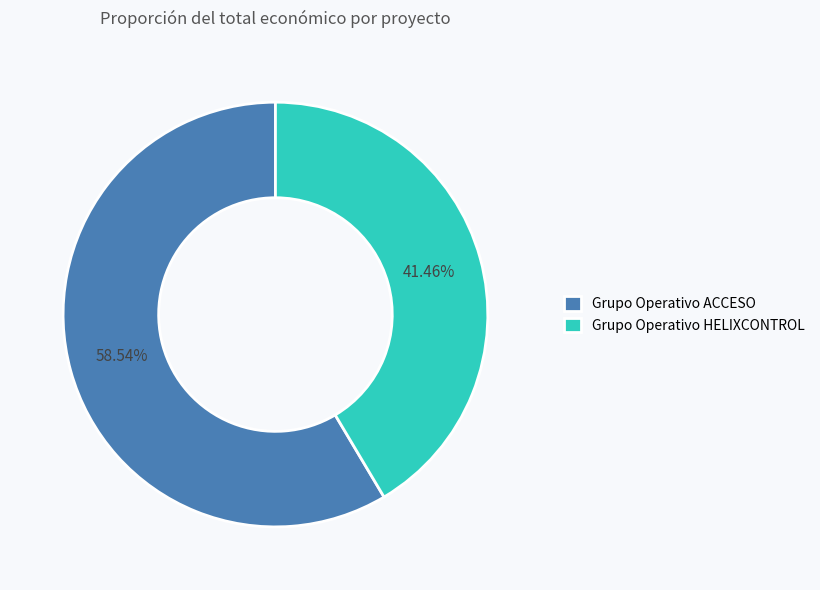

To the nearest percent, what percentage of the pie is Grupo Operativo ACCESO?

59%